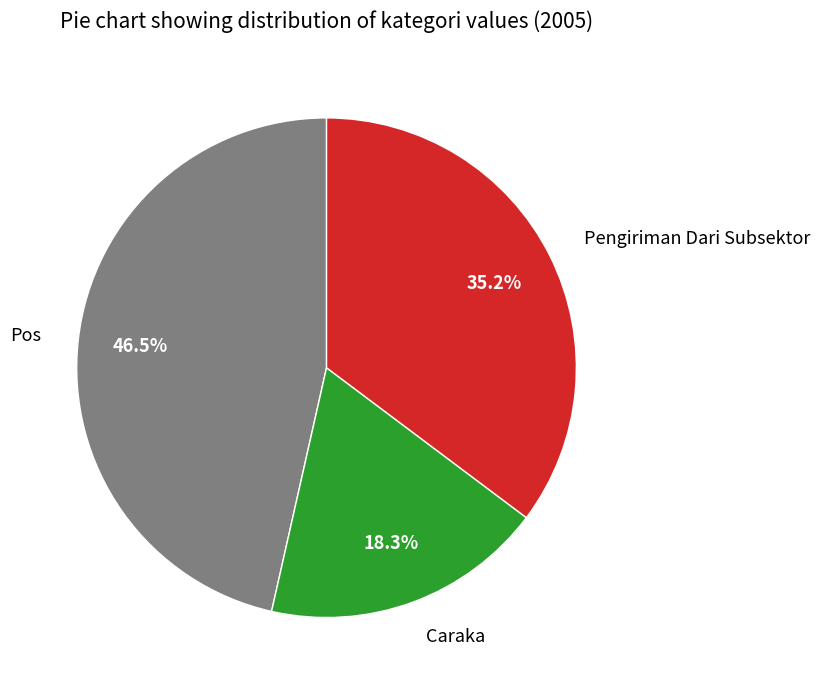

Does Pos account for over 50% of the chart?

No